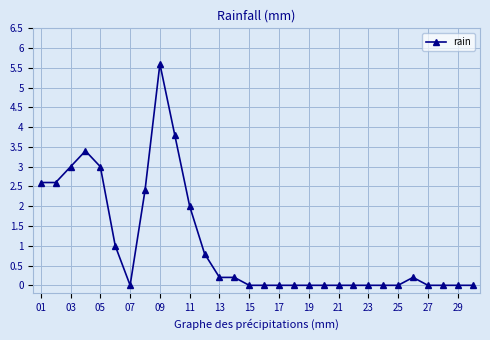

What is the difference between the second highest and minimum values?

3.8